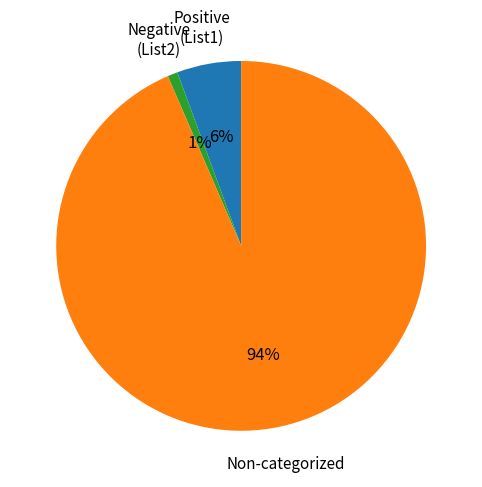

To the nearest percent, what is the average slice percentage?

33%